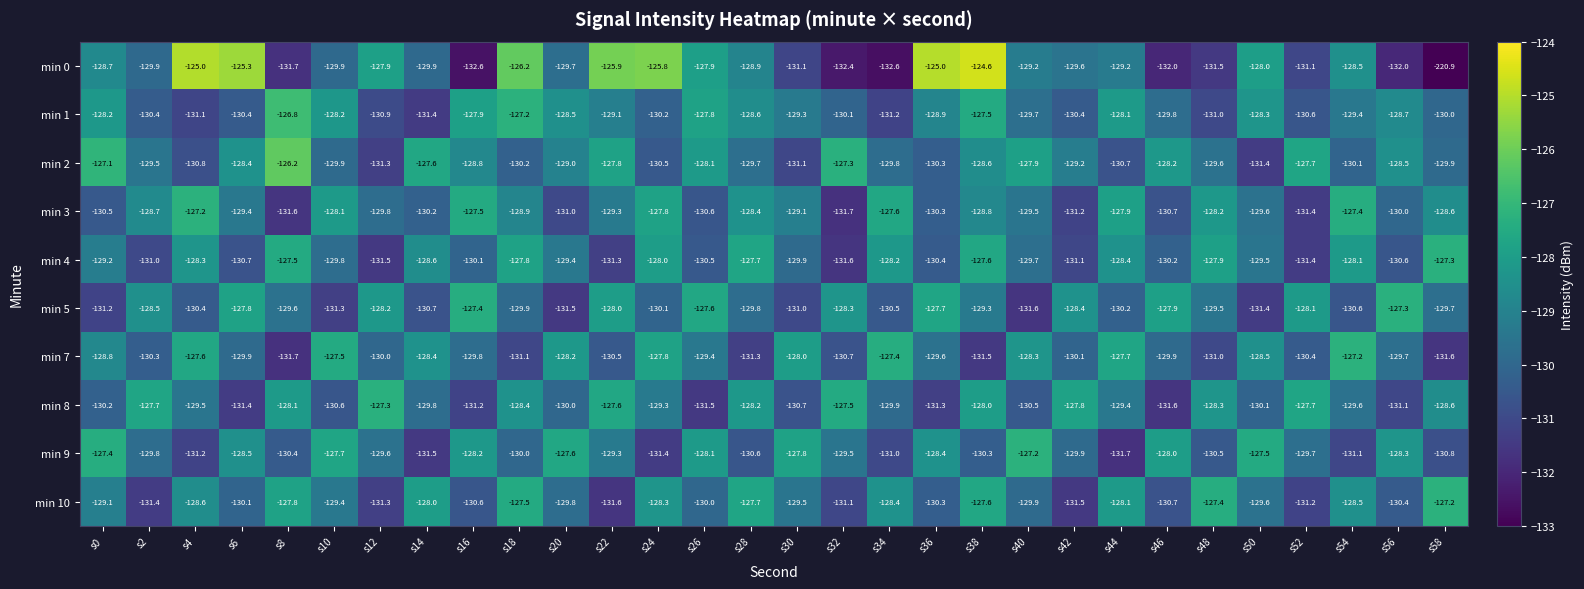

Which series has the widest spread of values?

min 0